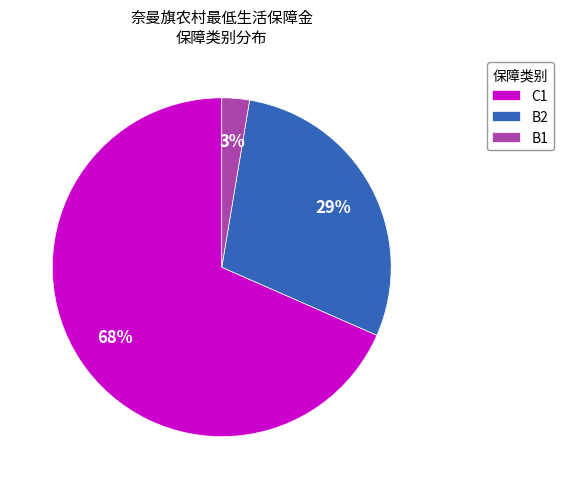

Is it true that B1 is 3% of the pie?

True